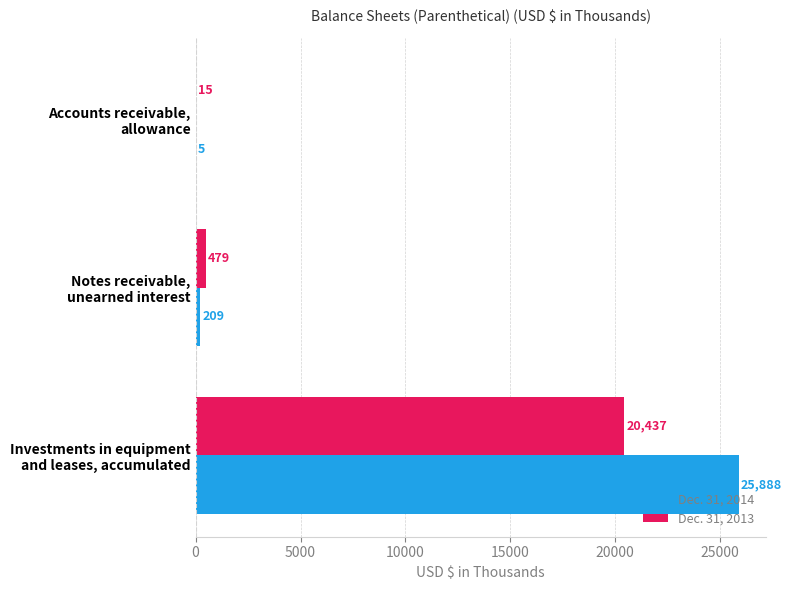

What is the sum of all Dec. 31, 2014 values?

26102